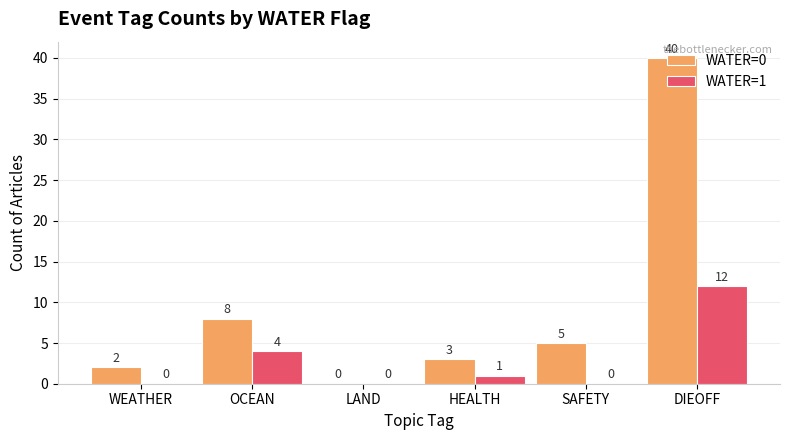

Is the value of WATER=0 at SAFETY greater than the value of WATER=1 at HEALTH?

Yes